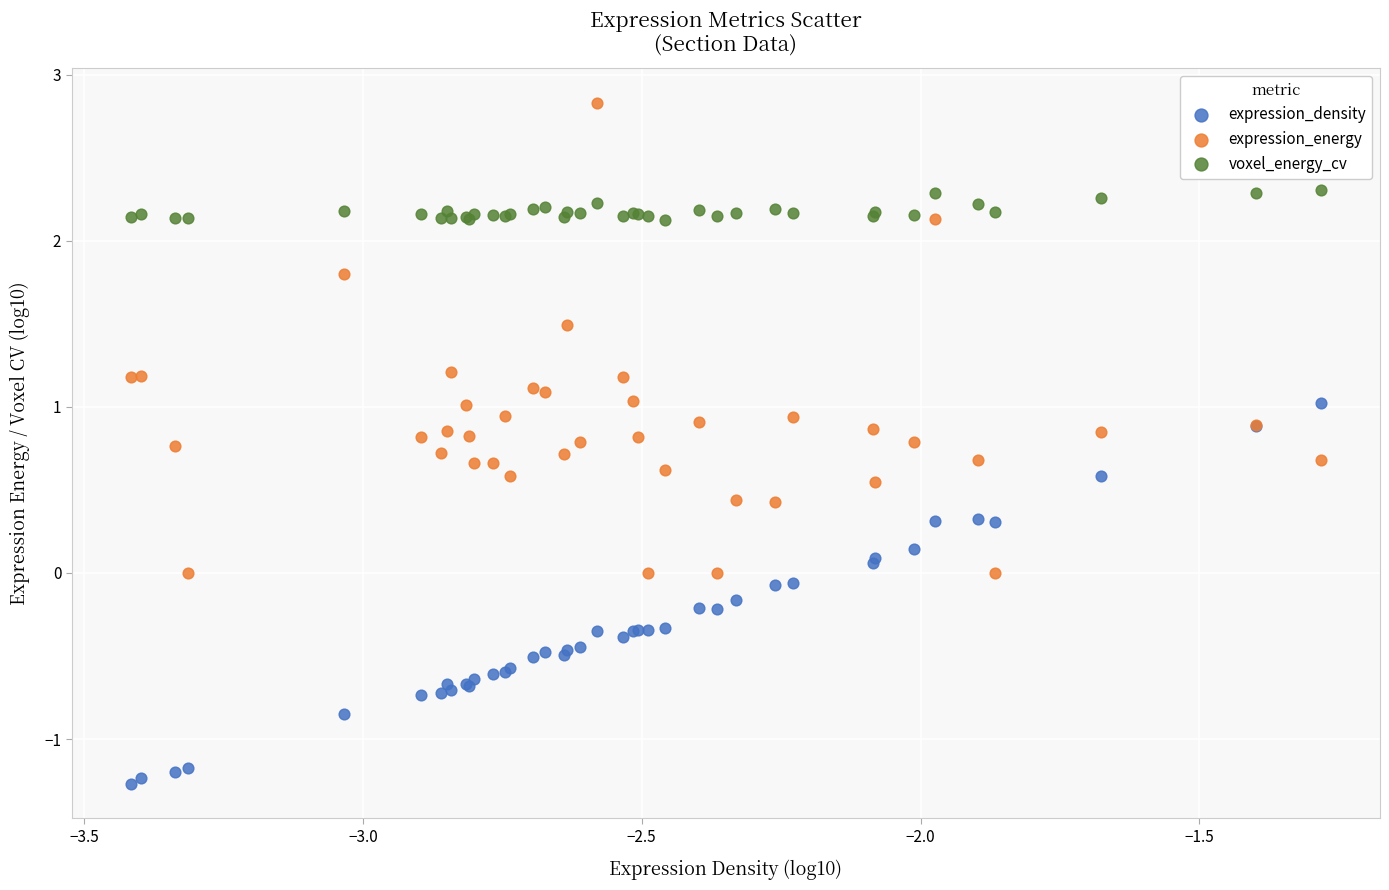

Which series has the largest Y range (max minus min)?

expression_energy